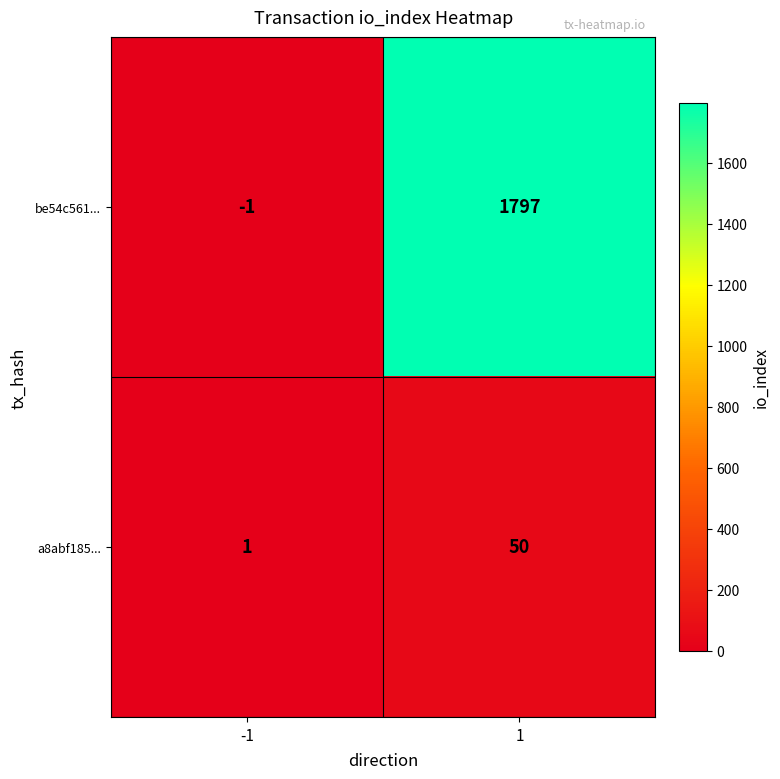

What is the greatest value displayed?

1797